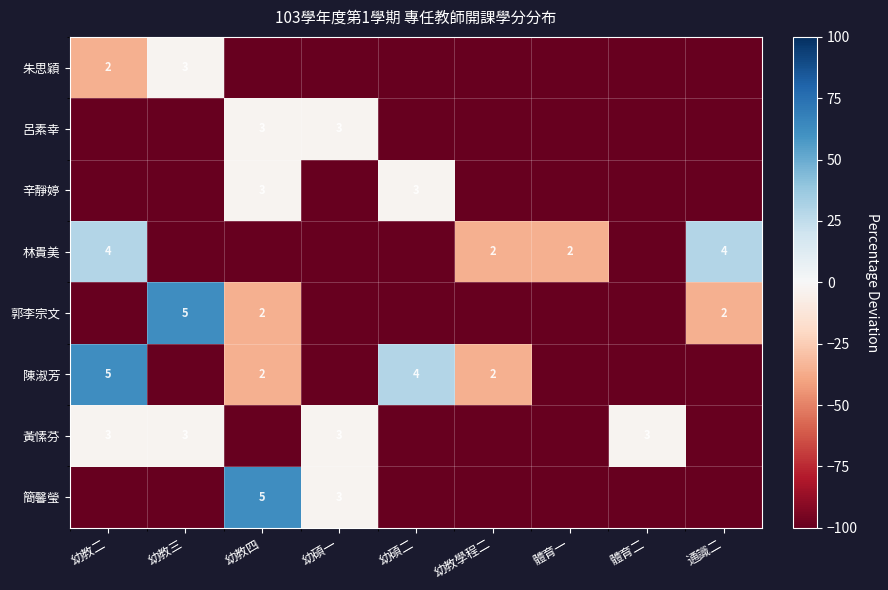

True or false: 陳淑芳 has a value of 4 at 幼碩二.

True